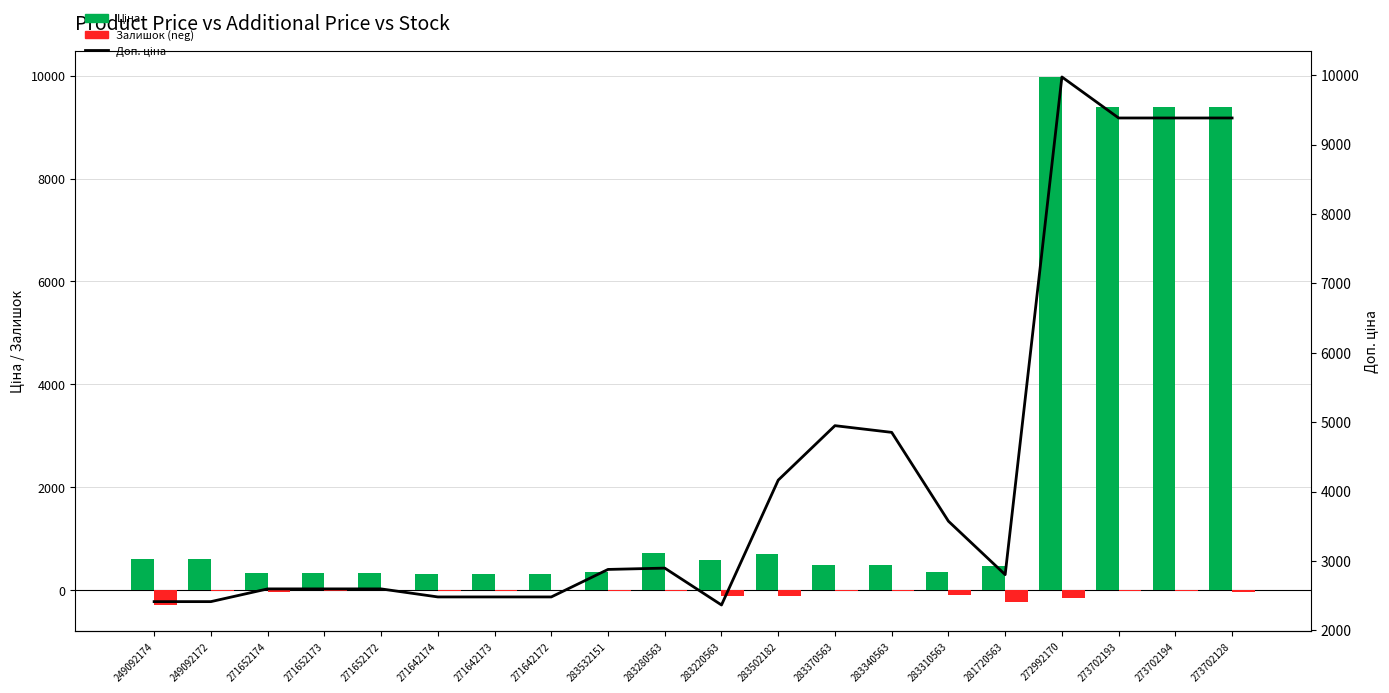

At which category does the chart reach its peak across all series?

272992170